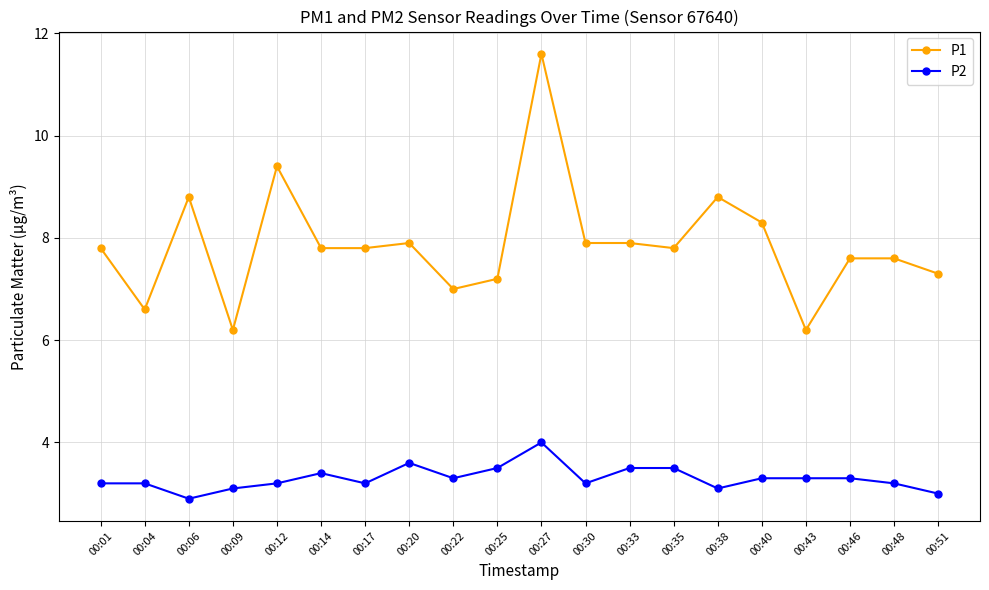

How many lines are shown in the chart?

2